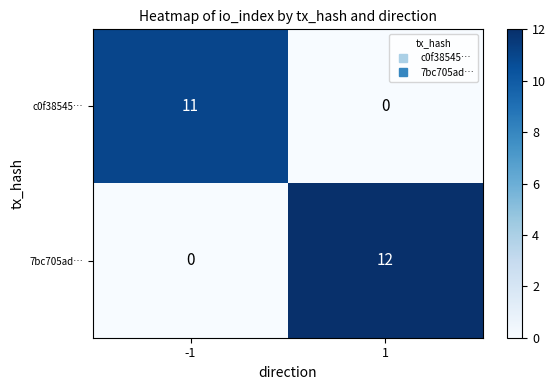

The value of 7bc705ad… at -1 is 0. True or false?

True